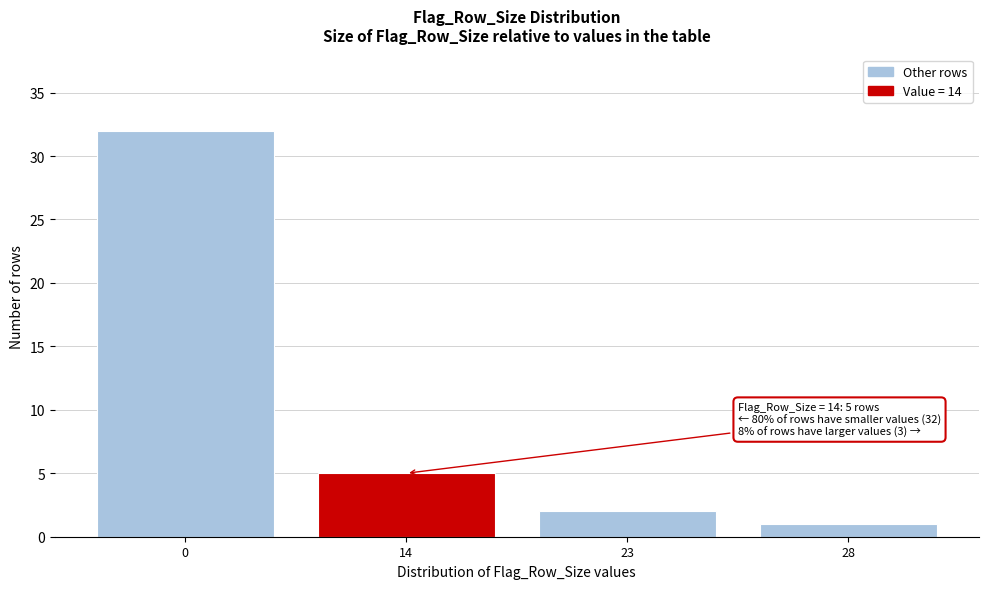

Reading left to right, extract all data points from this chart.

0=32	14=5	23=2	28=1